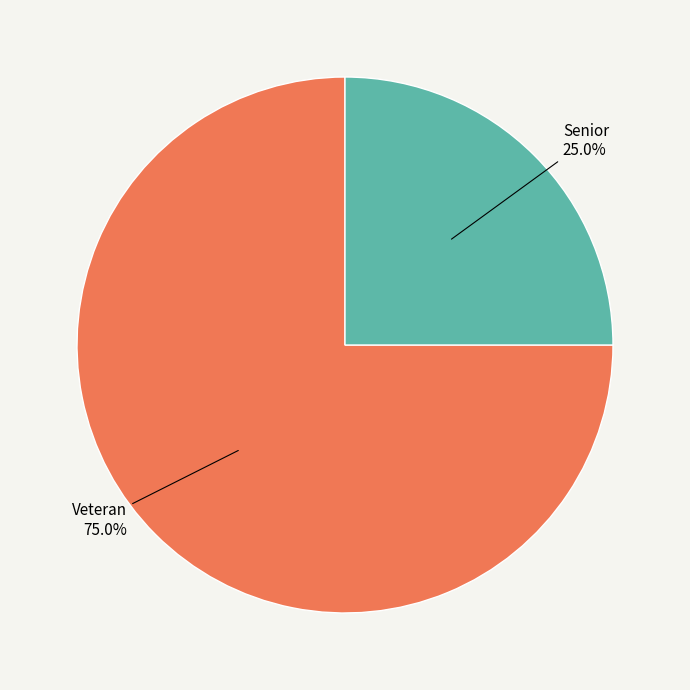

How many segments does this pie chart have?

2